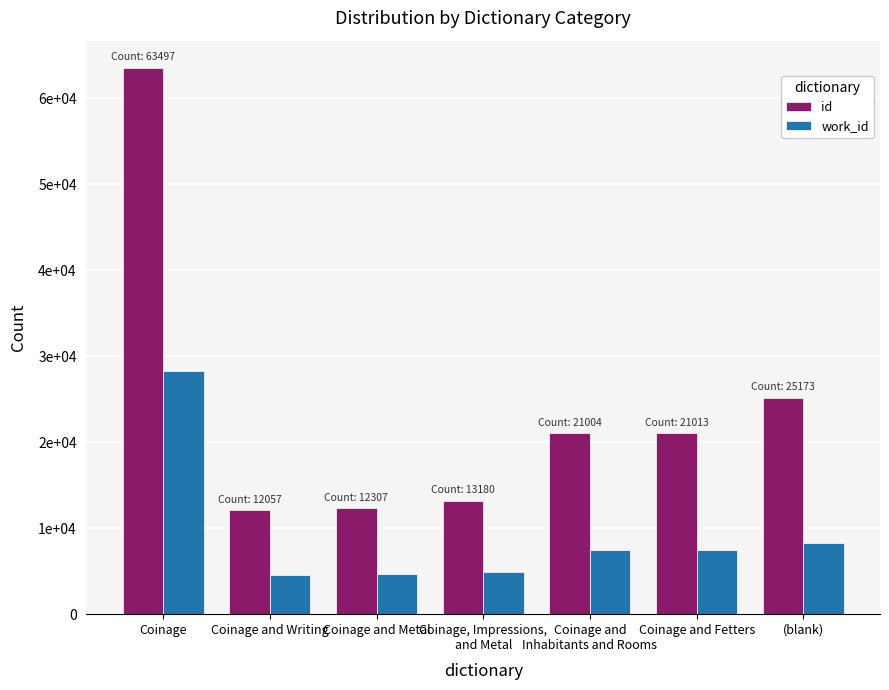

What are all the series names shown in the legend?

id, work_id